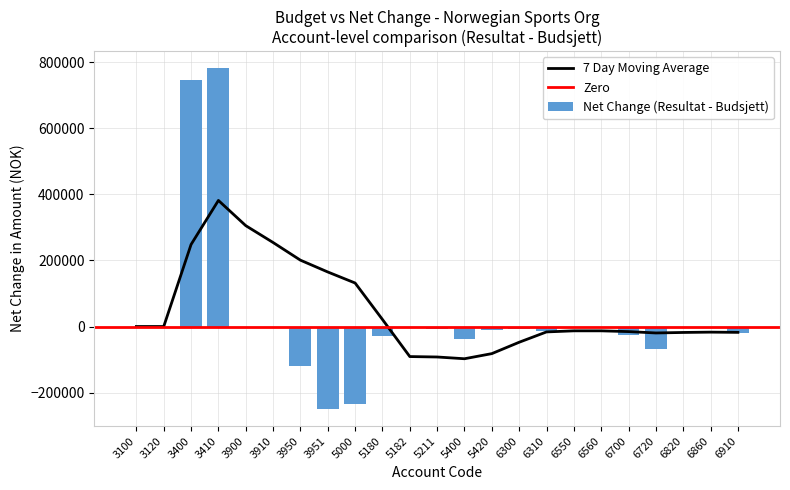

Which category has the lowest value in the Resultat series?

3100